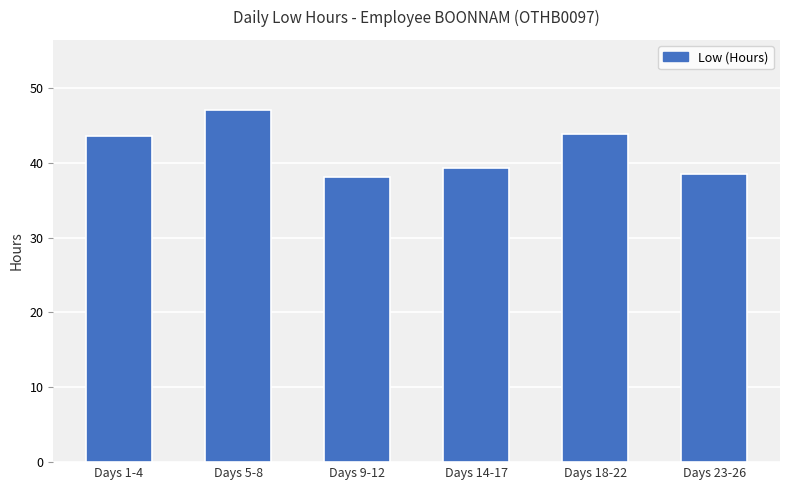

Approximately how many times larger is the value at Days 5-8 compared to Days 18-22?

1.1